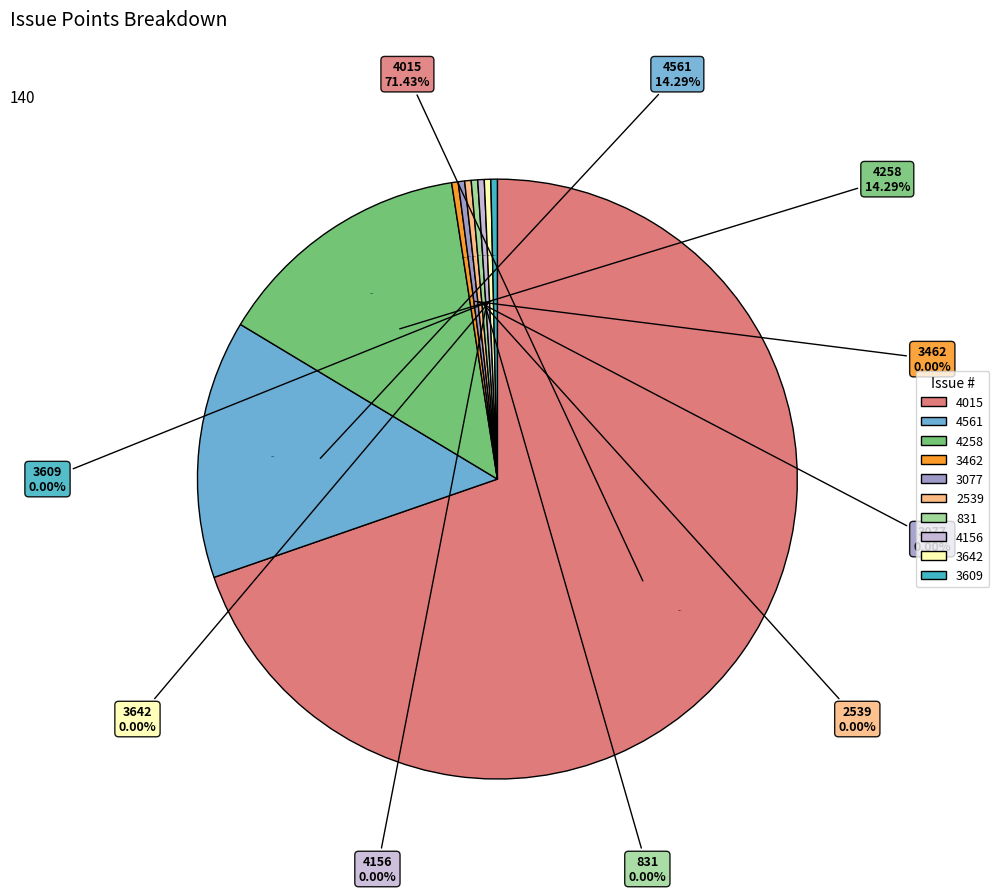

Count the number of slices in the pie.

10